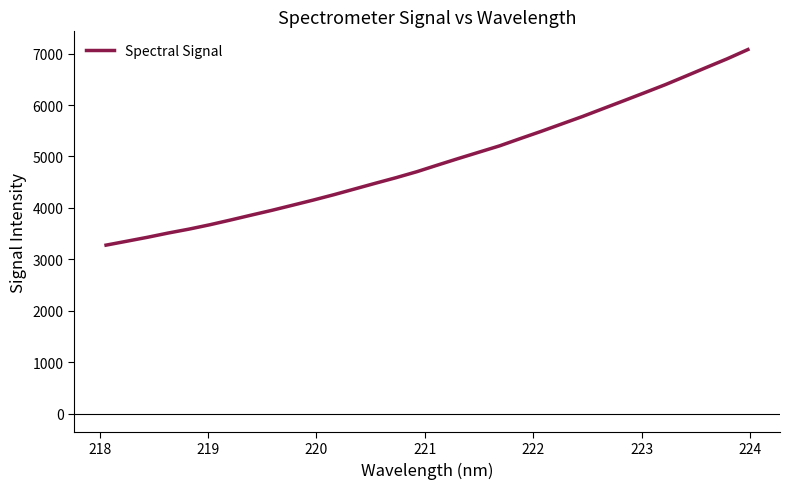

What is the difference between the maximum and minimum values?

3803.0